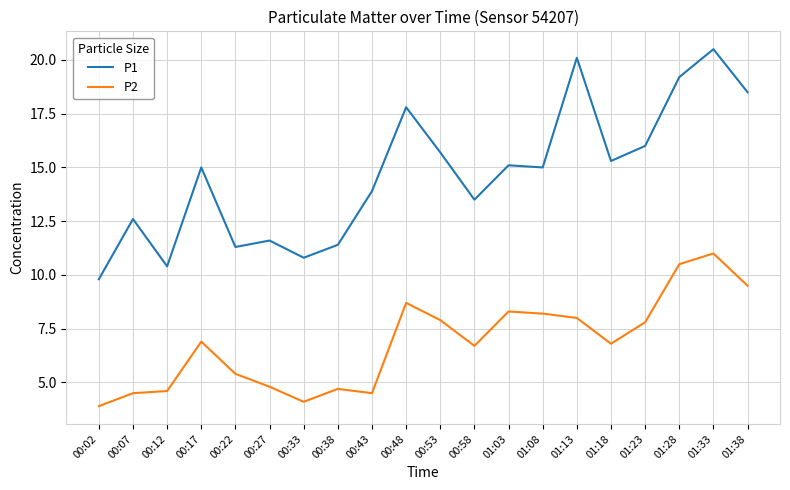

What is the sum of all P1 values?

293.5